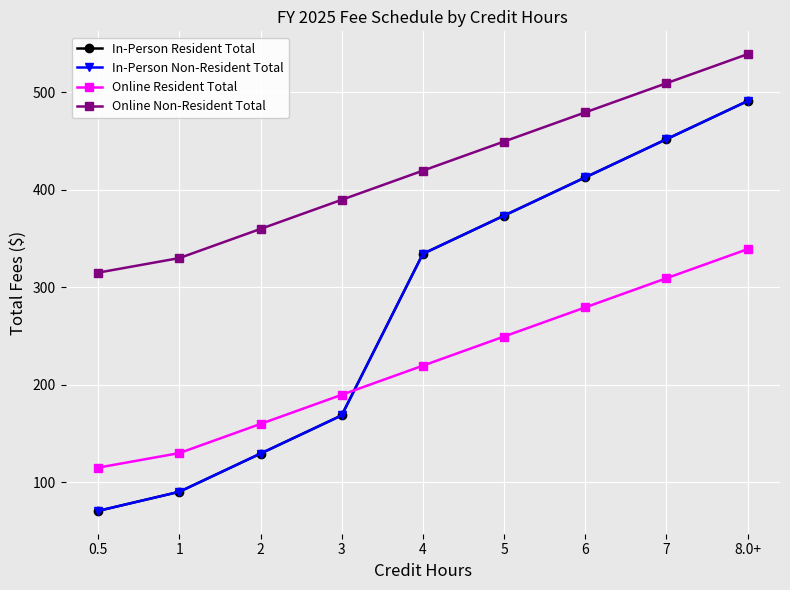

At how many categories does at least one series exceed 443?

4